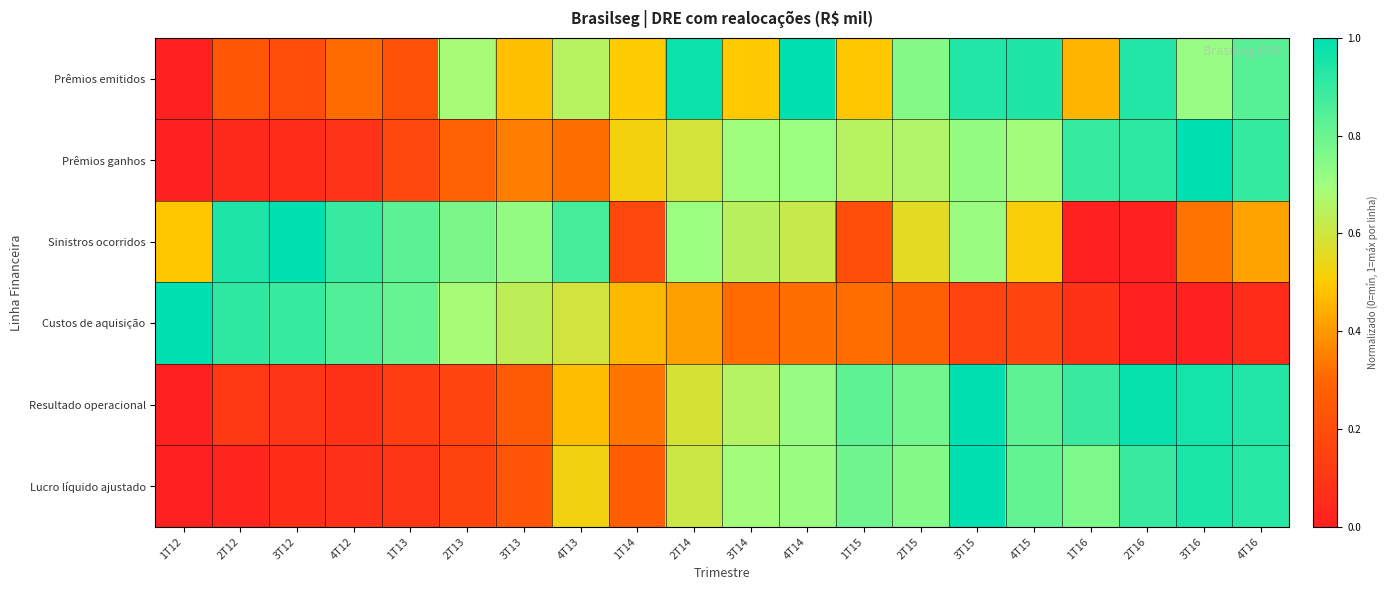

Reading left to right, what are all the values shown in this chart?

Prêmios emitidos: 1T12=0.0	2T12=0.2	3T12=0.2	4T12=0.3	1T13=0.2	2T13=0.7	3T13=0.5	4T13=0.6	1T14=0.5	2T14=1.0	3T14=0.5	4T14=1.0	1T15=0.5	2T15=0.8	3T15=0.9	4T15=0.9	1T16=0.5	2T16=0.9	3T16=0.7	4T16=0.8
Prêmios ganhos: 1T12=0.0	2T12=0.0	3T12=0.1	4T12=0.1	1T13=0.2	2T13=0.3	3T13=0.3	4T13=0.3	1T14=0.5	2T14=0.6	3T14=0.7	4T14=0.7	1T15=0.7	2T15=0.7	3T15=0.7	4T15=0.7	1T16=0.9	2T16=0.9	3T16=1.0	4T16=0.9
Sinistros ocorridos: 1T12=0.5	2T12=0.9	3T12=1.0	4T12=0.9	1T13=0.8	2T13=0.8	3T13=0.7	4T13=0.9	1T14=0.2	2T14=0.7	3T14=0.6	4T14=0.6	1T15=0.2	2T15=0.6	3T15=0.7	4T15=0.5	1T16=0.0	2T16=0.0	3T16=0.3	4T16=0.4
Custos de aquisição: 1T12=1.0	2T12=0.9	3T12=0.9	4T12=0.8	1T13=0.8	2T13=0.7	3T13=0.6	4T13=0.6	1T14=0.5	2T14=0.4	3T14=0.3	4T14=0.3	1T15=0.3	2T15=0.3	3T15=0.2	4T15=0.2	1T16=0.1	2T16=0.0	3T16=0.0	4T16=0.1
Resultado operacional: 1T12=0.0	2T12=0.1	3T12=0.1	4T12=0.1	1T13=0.1	2T13=0.2	3T13=0.3	4T13=0.5	1T14=0.3	2T14=0.6	3T14=0.7	4T14=0.7	1T15=0.8	2T15=0.8	3T15=1.0	4T15=0.8	1T16=0.9	2T16=1.0	3T16=1.0	4T16=0.9
Lucro líquido ajustado: 1T12=0.0	2T12=0.0	3T12=0.1	4T12=0.1	1T13=0.1	2T13=0.2	3T13=0.2	4T13=0.5	1T14=0.3	2T14=0.6	3T14=0.7	4T14=0.7	1T15=0.8	2T15=0.8	3T15=1.0	4T15=0.8	1T16=0.8	2T16=0.9	3T16=0.9	4T16=0.9